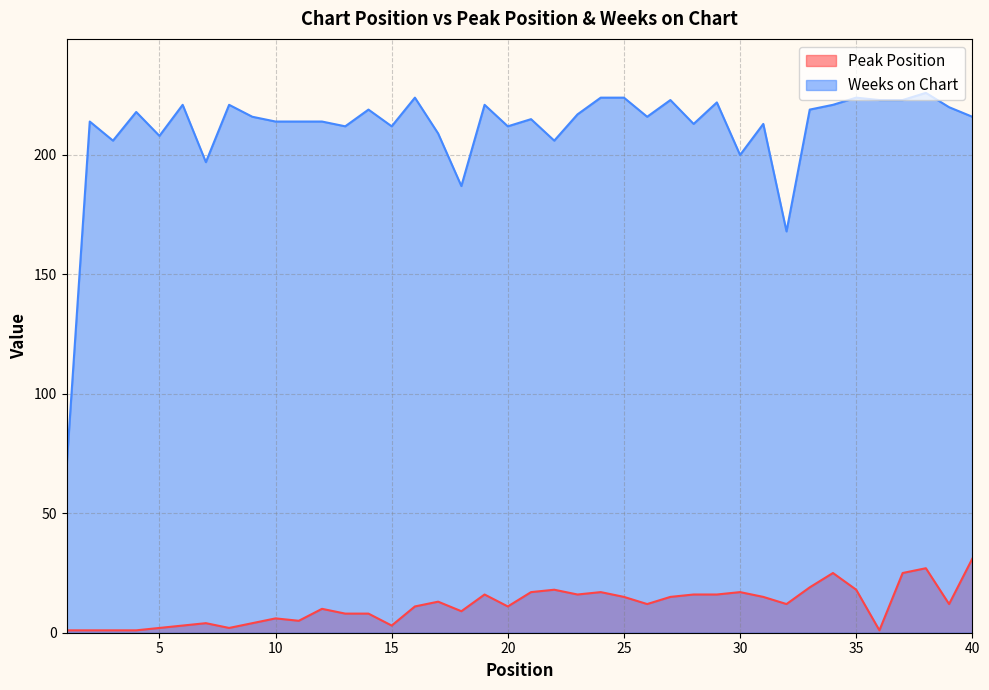

The value of Weeks on Chart at 36 is 127. True or false?

False